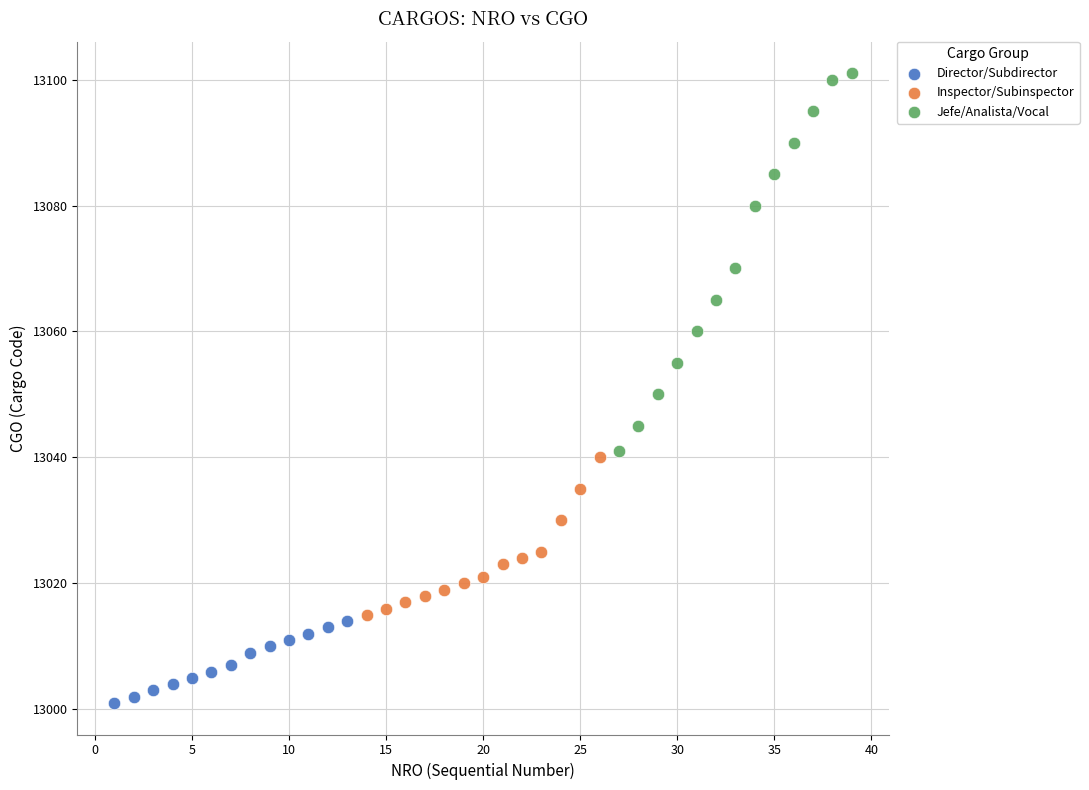

Which series reaches the maximum Y coordinate?

Jefe/Analista/Vocal